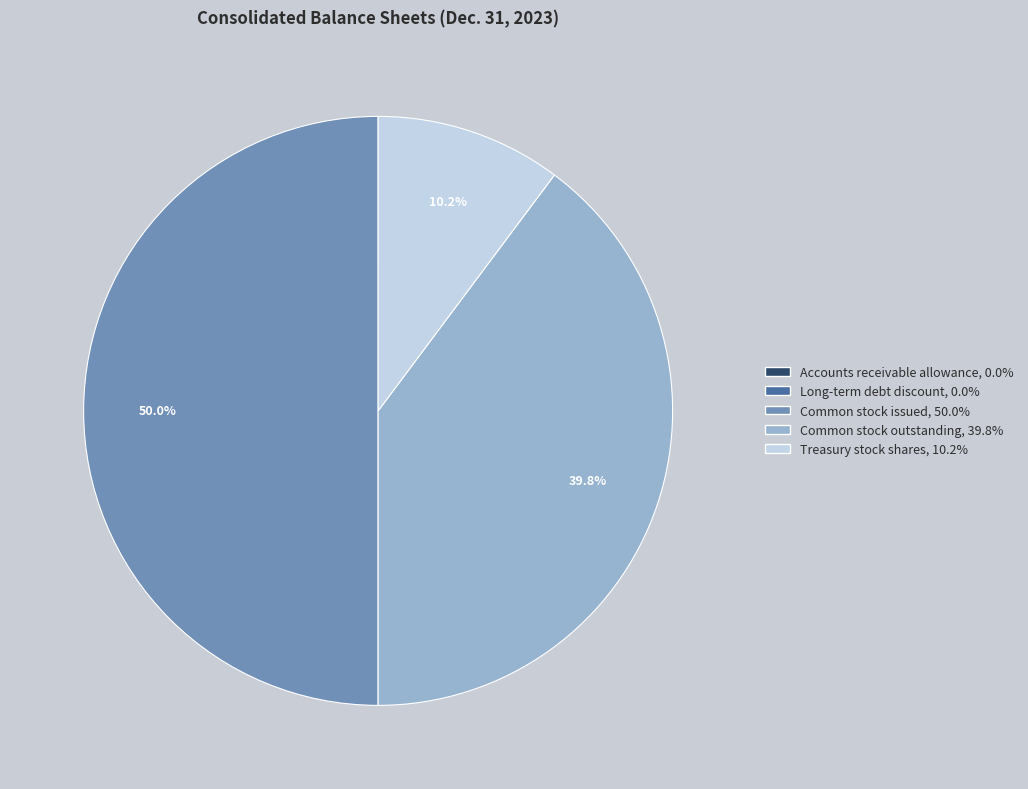

Is Common stock outstanding the majority of the pie?

No